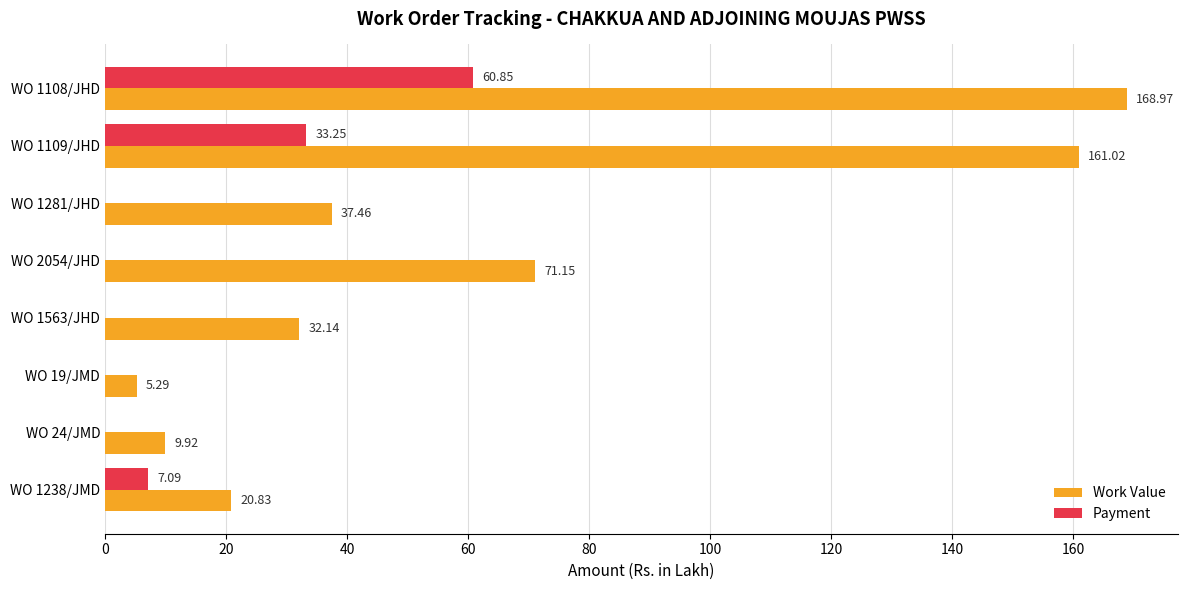

Which series changed the most between WO 1109/JHD and WO 1238/JMD?

Work Value